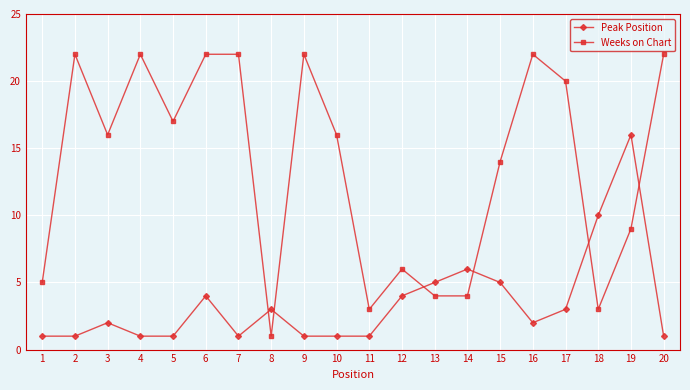

Which series has the largest range (max minus min)?

Weeks on Chart